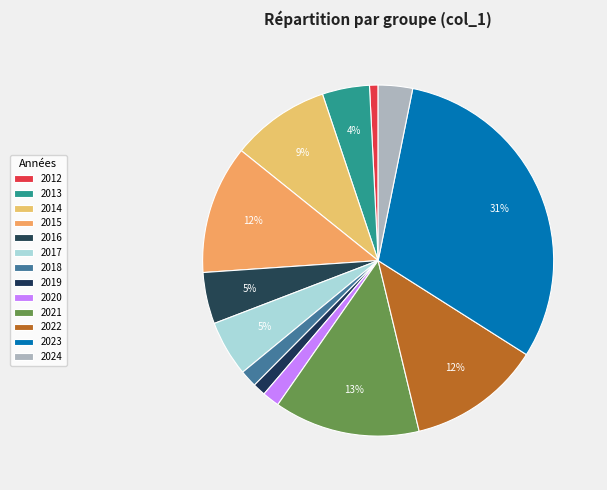

To the nearest percent, what is the difference between the 2022 and 2019 slice percentages?

11%